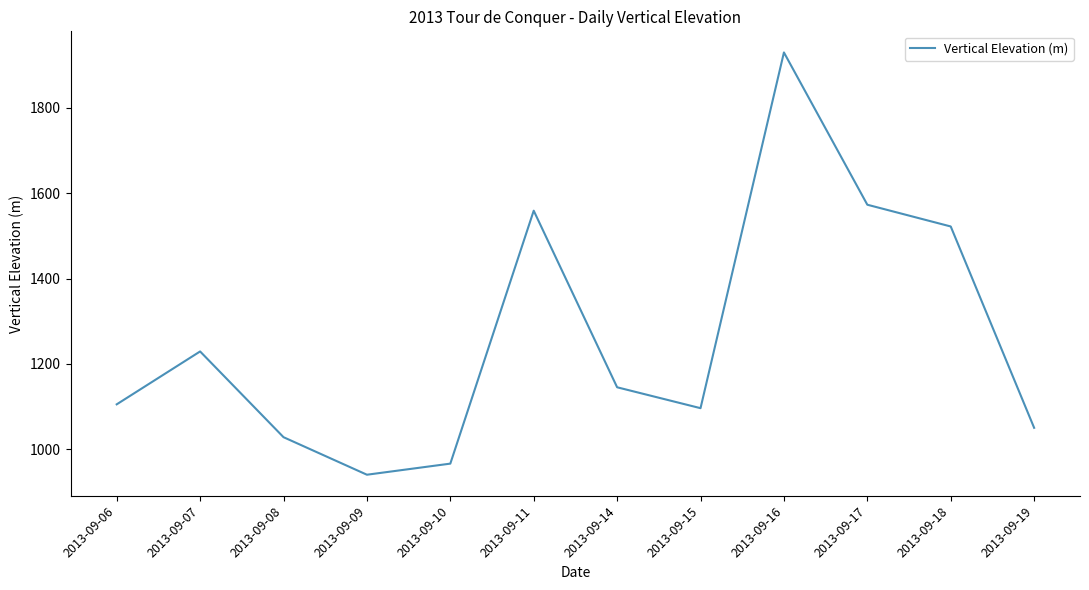

What is the difference between the maximum and minimum values?

990